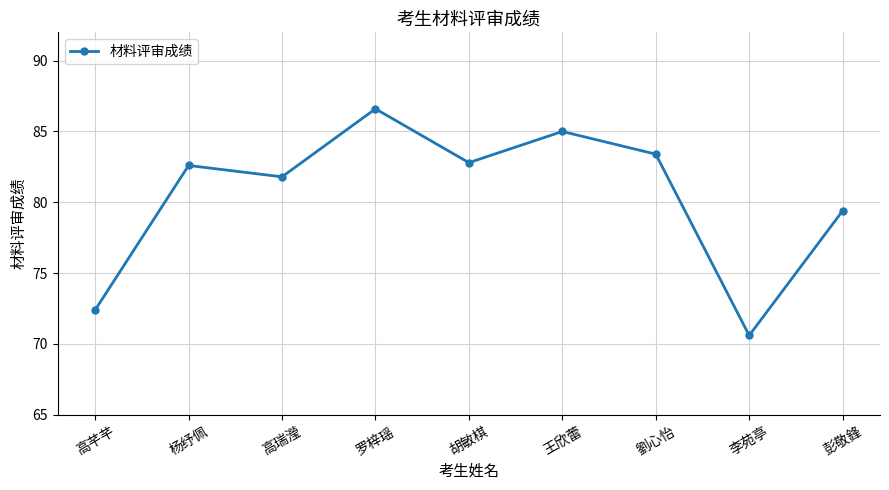

How many lines are shown in the chart?

1